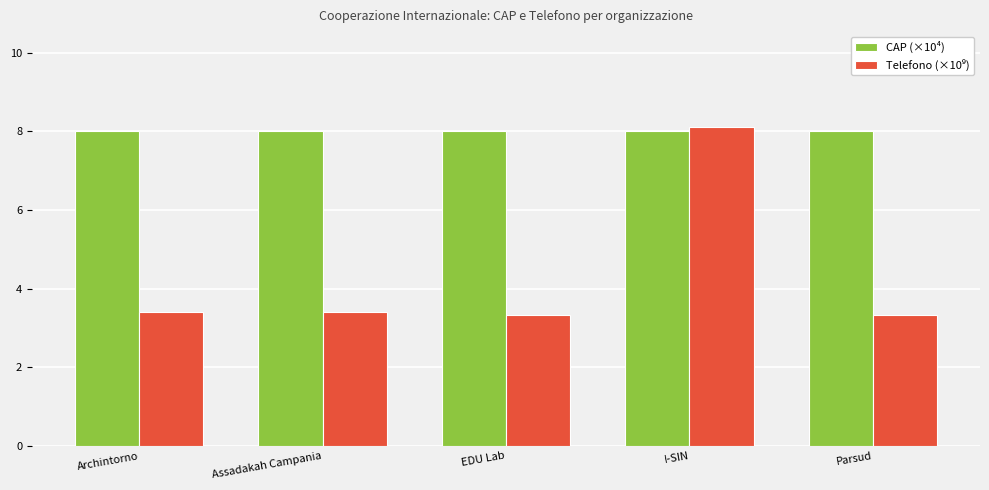

What is the difference between the highest and lowest values at Archintorno?

4.6